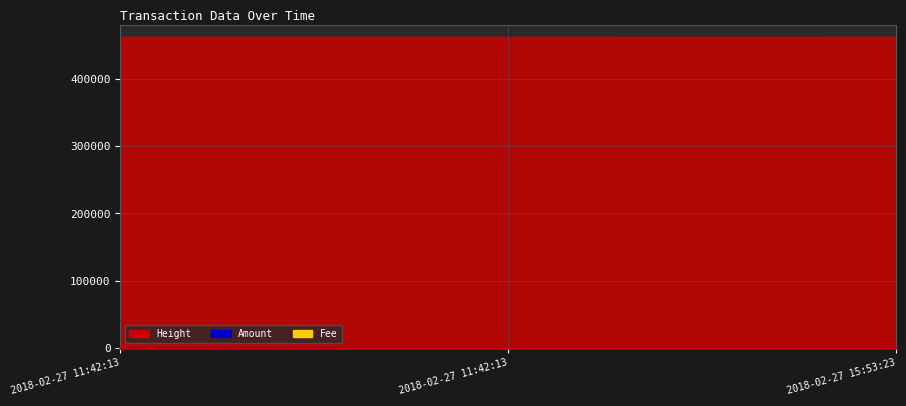

What is the label of the 2nd point from the left?

2018-02-27 11:42:13